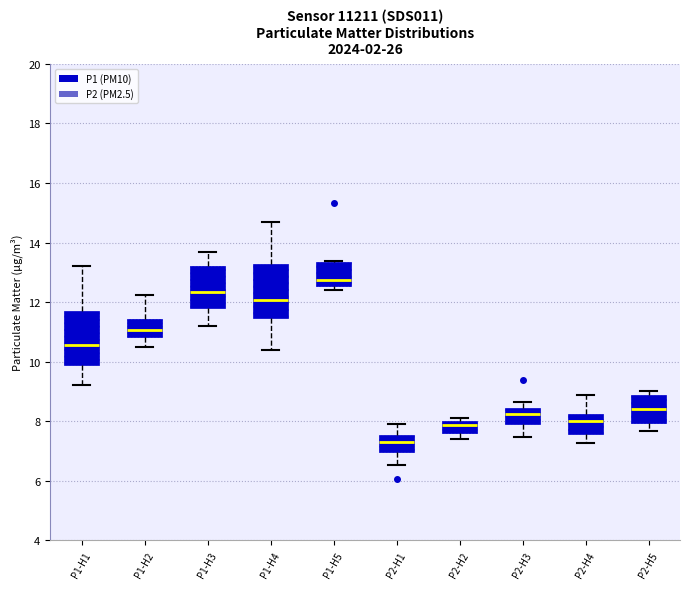

Reading left to right, read every box against the y-axis: the position of its median line, the range the box covers, and the ends of its whiskers. The values are not printed on the chart, so give them approximately, as read against the axis.

P1-H1: median 10.6, box 9.8 to 11.8, whiskers 9.2 to 13.2
P1-H2: median 11.0, box 10.8 to 11.4, whiskers 10.6 to 12.2
P1-H3: median 12.4, box 11.8 to 13.2, whiskers 11.2 to 13.6
P1-H4: median 12.0, box 11.4 to 13.2, whiskers 10.4 to 14.8
P1-H5: median 12.8, box 12.6 to 13.4, whiskers 12.4 to 13.4
P2-H1: median 7.4, box 7.0 to 7.6, whiskers 6.6 to 8.0
P2-H2: median 7.8, box 7.6 to 8.0, whiskers 7.4 to 8.2
P2-H3: median 8.2, box 8.0 to 8.4, whiskers 7.4 to 8.6
P2-H4: median 8.0, box 7.6 to 8.2, whiskers 7.2 to 8.8
P2-H5: median 8.4, box 8.0 to 8.8, whiskers 7.6 to 9.0